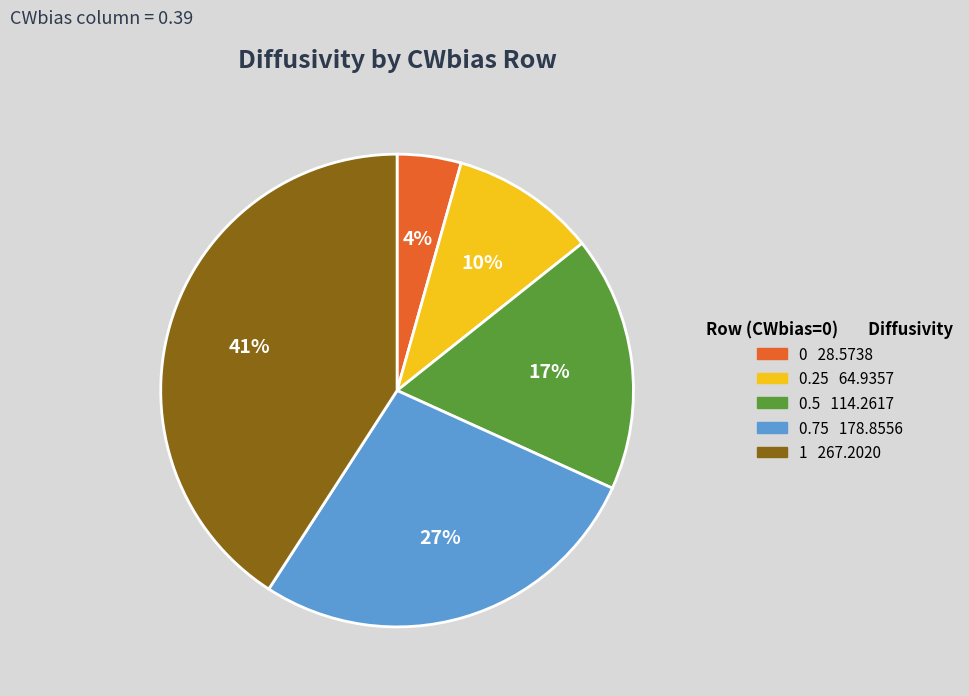

To the nearest percent, what is the average slice percentage?

20%